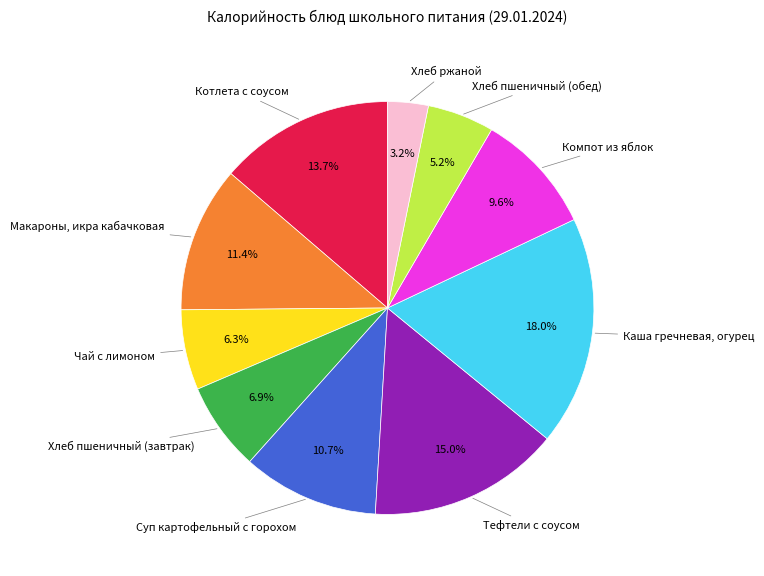

Is there any slice that represents more than half of the pie?

No